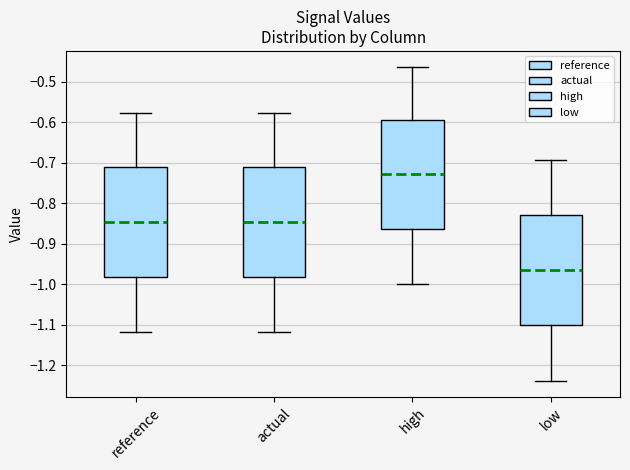

Reading left to right, transcribe this box plot: for each box, give where its median line is, the range the box spans, and where its two whiskers end, as read against the y-axis. The values are not printed on the chart, so give them approximately, as read against the axis.

reference: median -0.85, box -0.98 to -0.71, whiskers -1.12 to -0.58
actual: median -0.85, box -0.98 to -0.71, whiskers -1.12 to -0.58
high: median -0.73, box -0.86 to -0.60, whiskers -1.00 to -0.46
low: median -0.96, box -1.10 to -0.83, whiskers -1.24 to -0.69